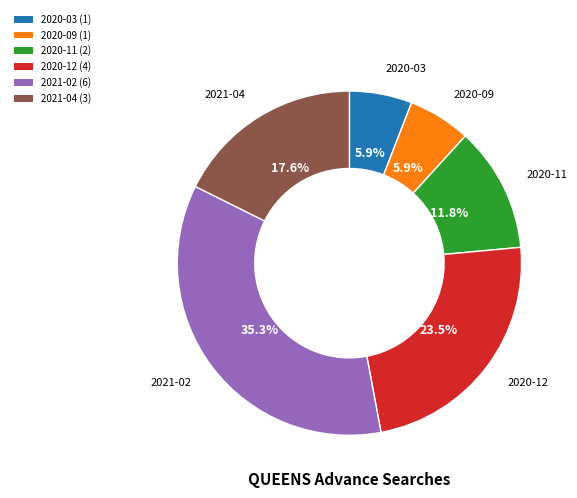

Is there a majority slice in this chart?

No